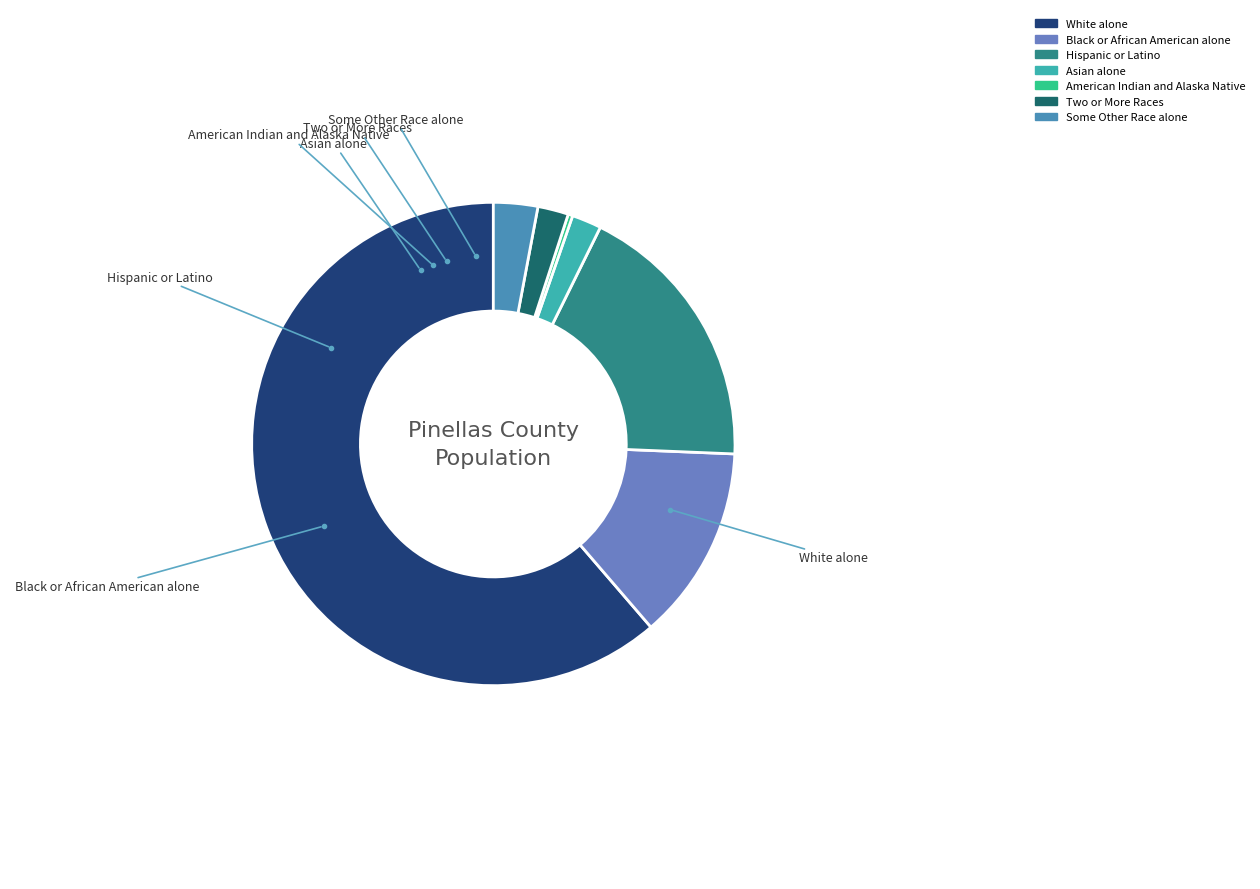

Which slice is the largest?

White alone